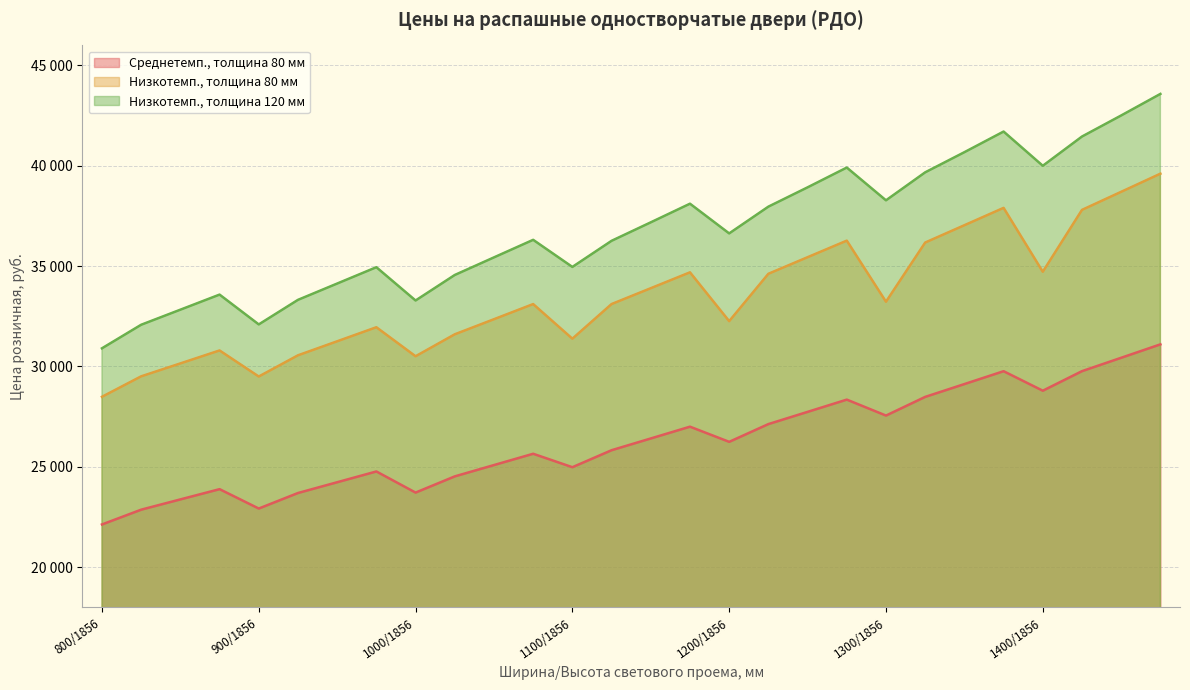

How many values in the Низкотемп., толщина 120 мм series are below 36629?

14